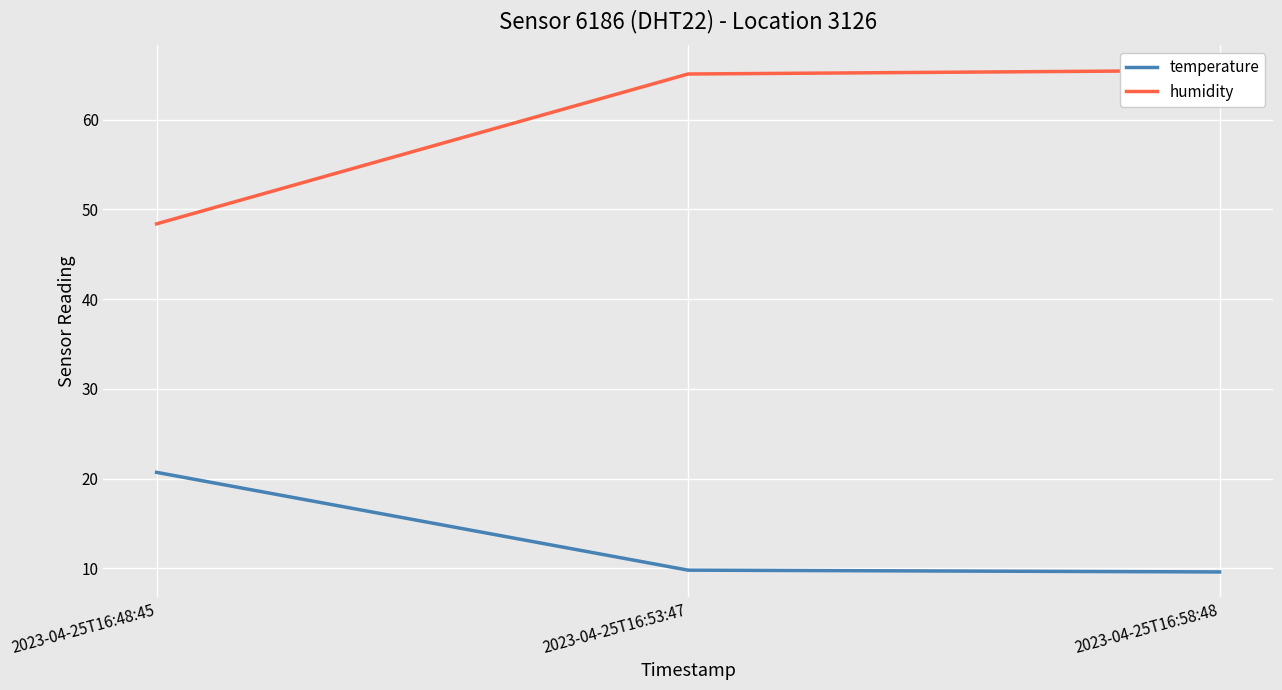

Is it true that humidity equals 48.4 at 2023-04-25T16:48:45?

True